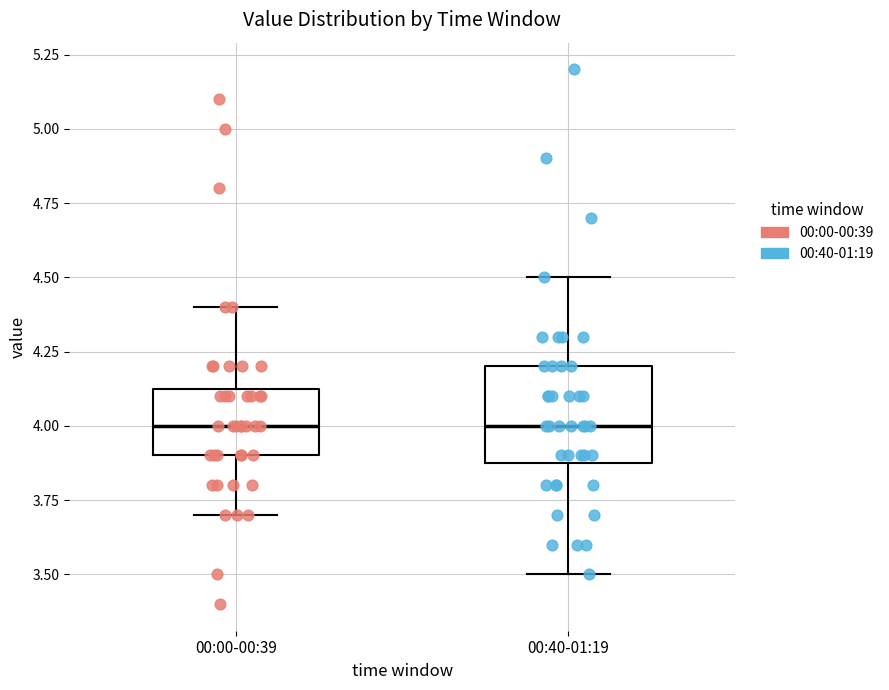

Which box is the tallest, from its lower edge to its upper edge?

00:40-01:19